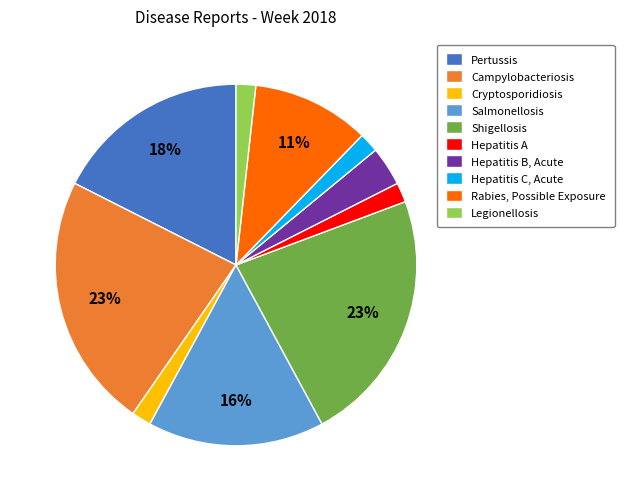

Is there any slice that represents more than half of the pie?

No